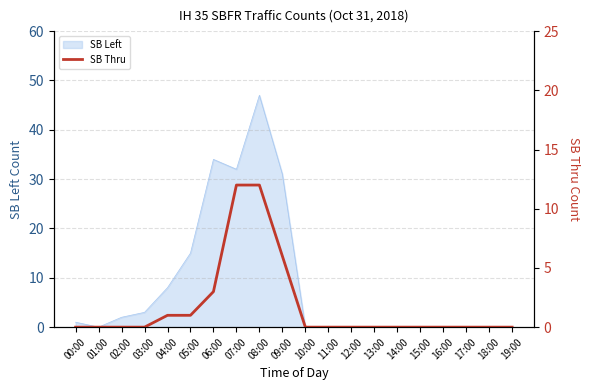

What position from the left is 02:00?

3